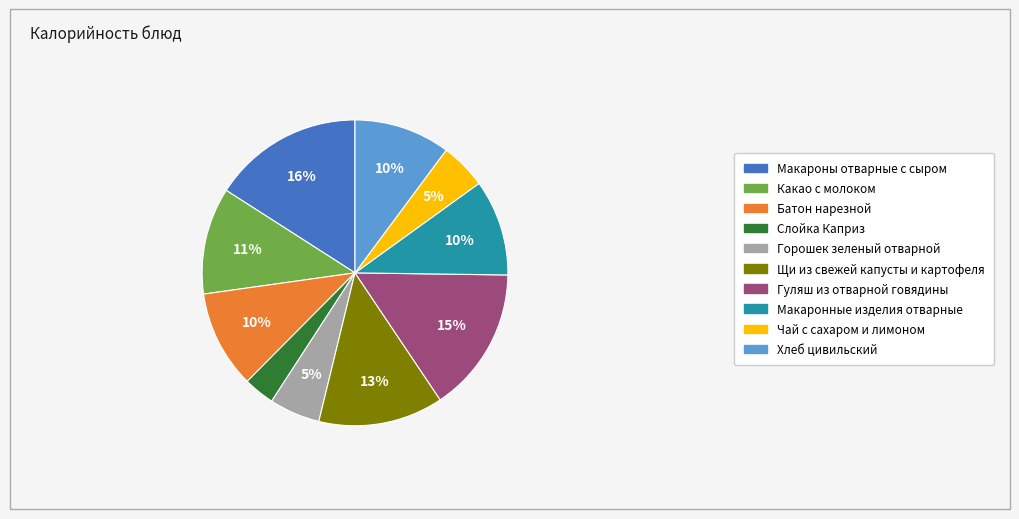

To the nearest percent, what is the difference between the Слойка Каприз and Макароны отварные с сыром slice percentages?

13%